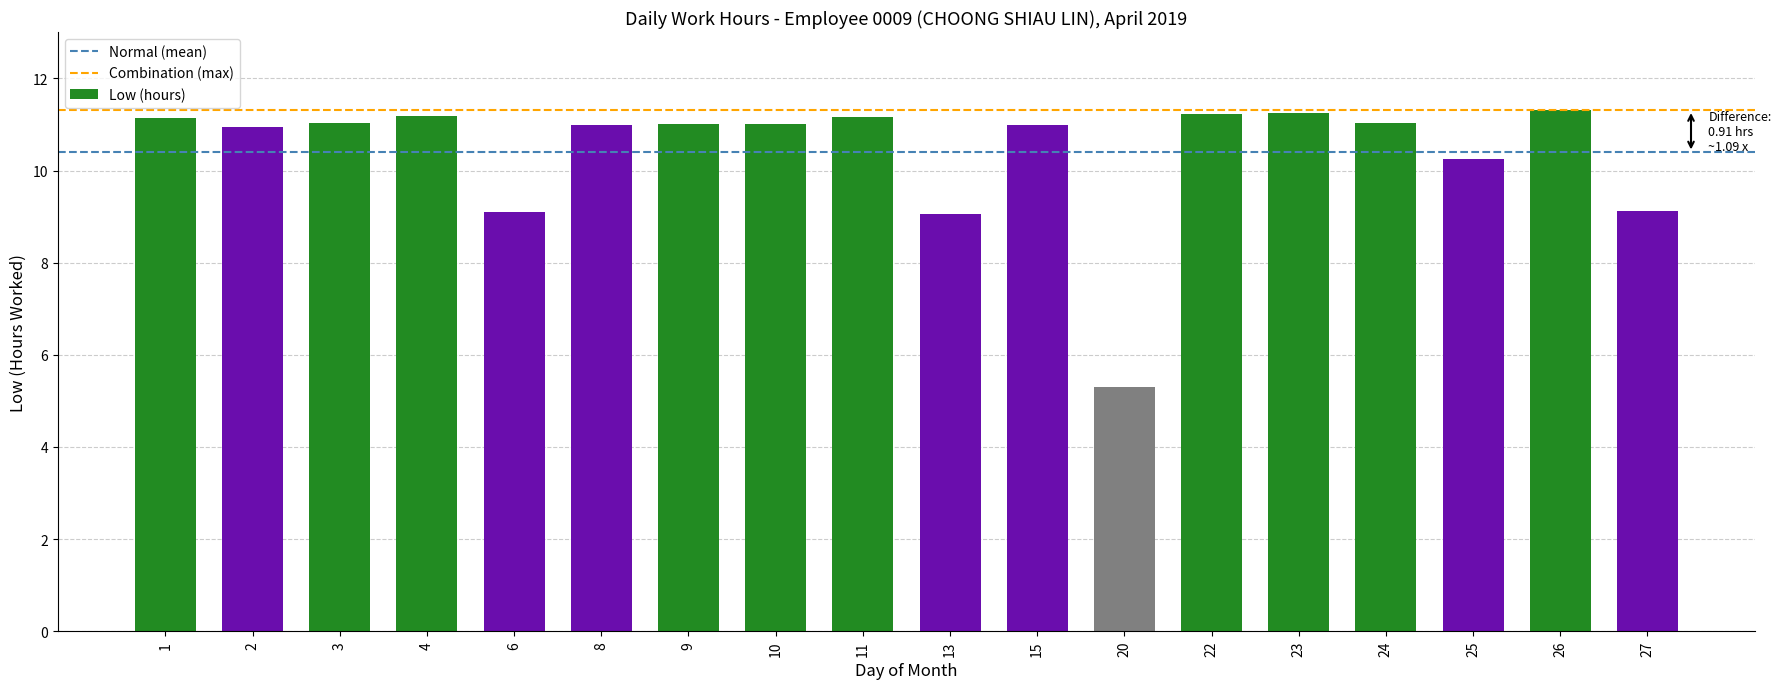

Approximately how many times larger is the value at 25 compared to 13?

1.1